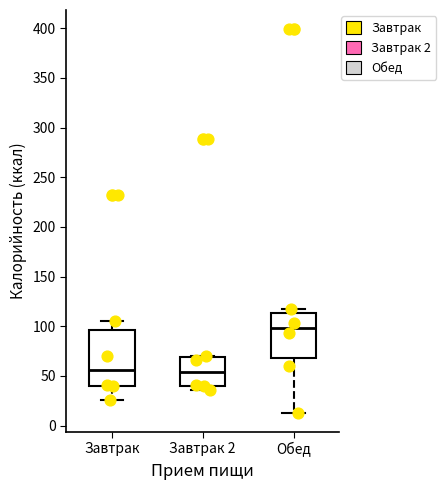

Where does the median line of the box for Завтрак 2 sit on the y-axis? The values are not printed on the chart, so give them approximately, as read against the axis.

55